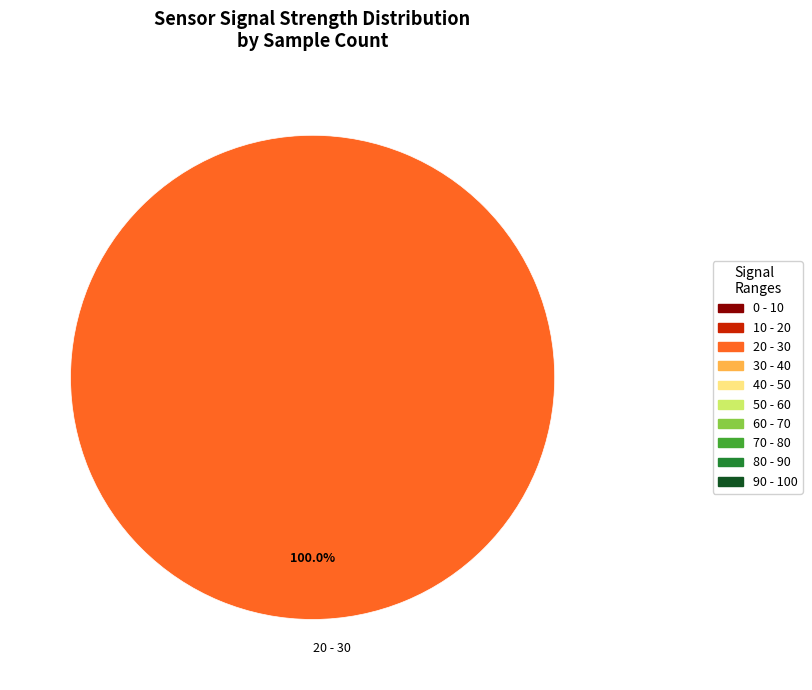

Is there a majority slice in this chart?

Yes